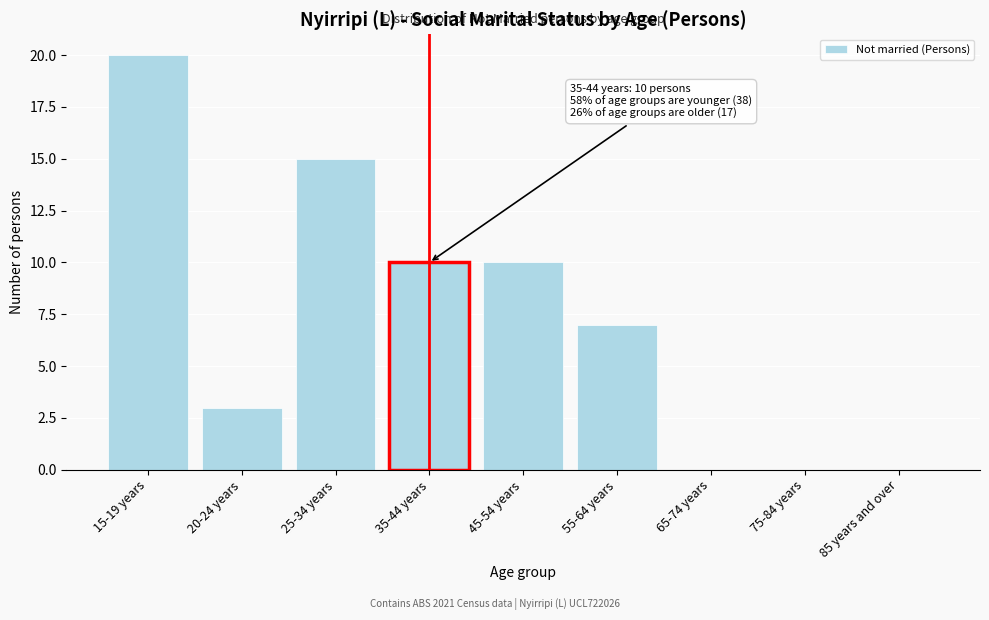

Reading left to right, extract all data points from this chart.

15-19 years=20	20-24 years=3	25-34 years=15	35-44 years=10	45-54 years=10	55-64 years=7	65-74 years=0	75-84 years=0	85 years and over=0